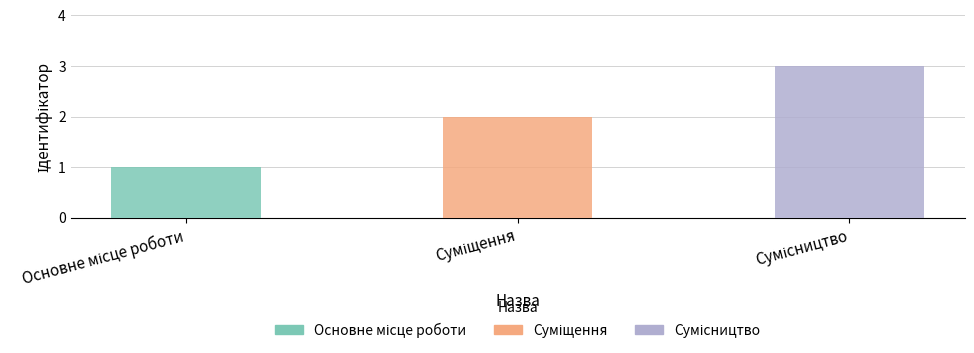

What is the maximum value shown in the chart?

3